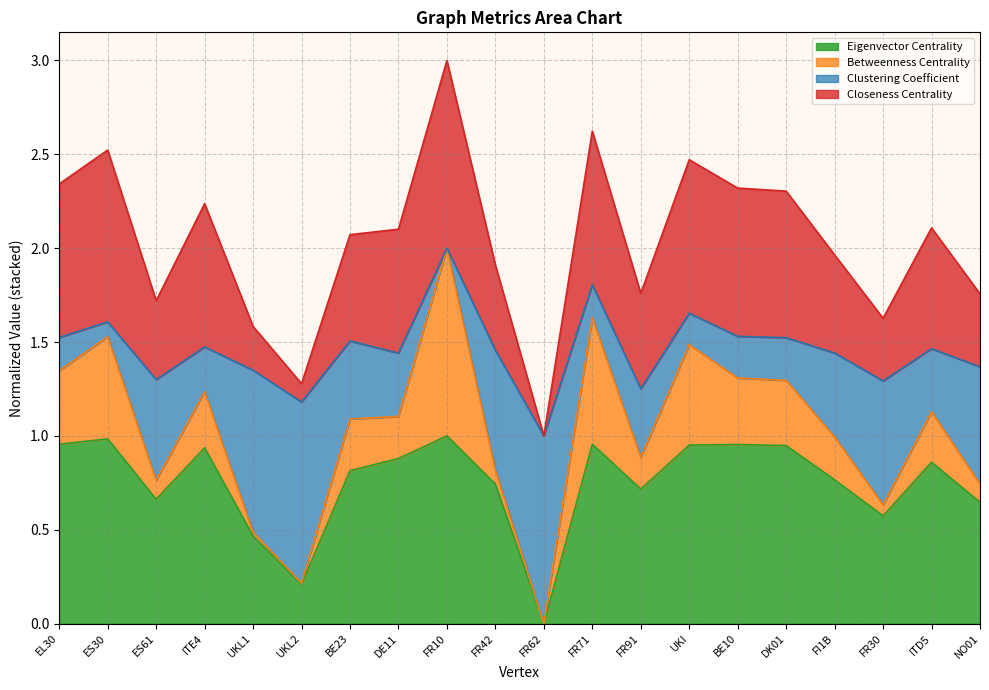

The Closeness Centrality series shows 2.1 at ES30. True or false?

False